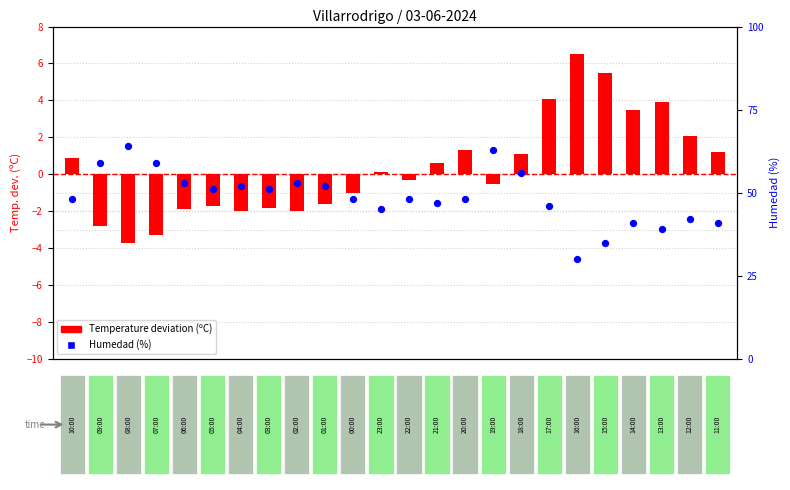

Which series has the widest spread of Y values?

Humedad (%)